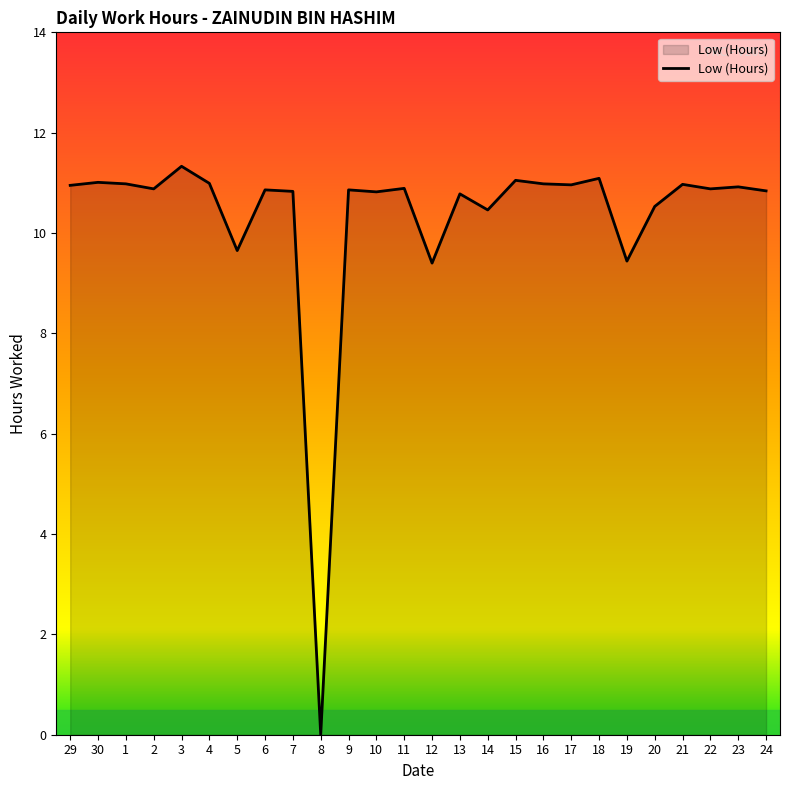

Which has a higher value, 3 or 11?

3